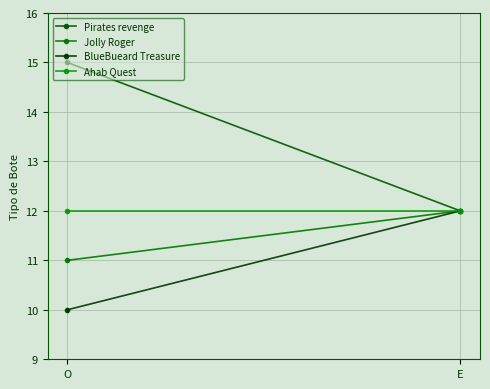

Rank the series at E from lowest to highest value.

Pirates revenge, Jolly Roger, BlueBueard Treasure, Ahab Quest